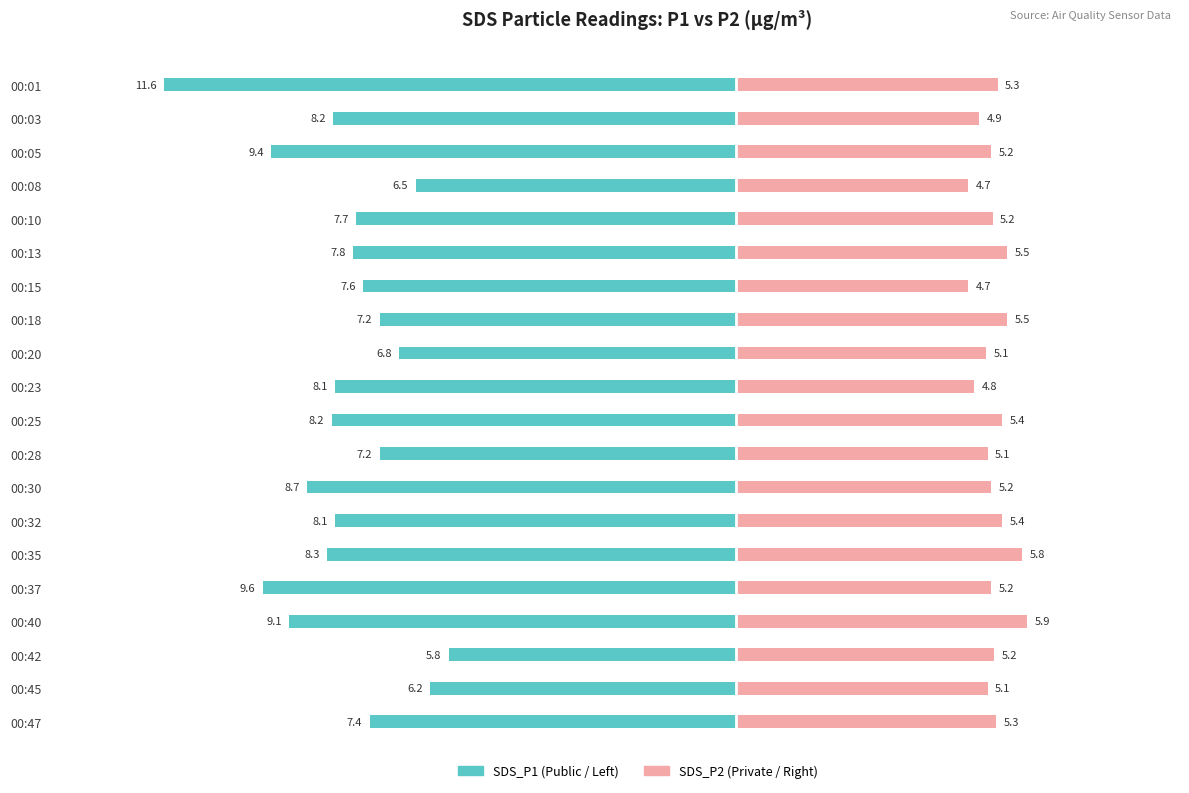

Count the number of data series in this chart.

2